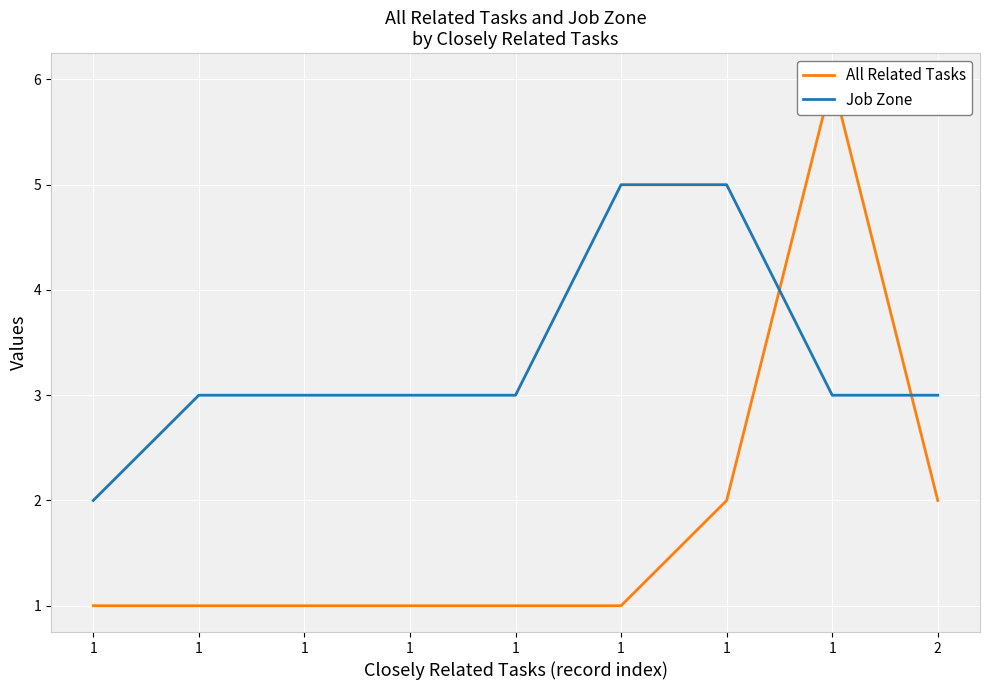

What is the total value across all series at 1?

3